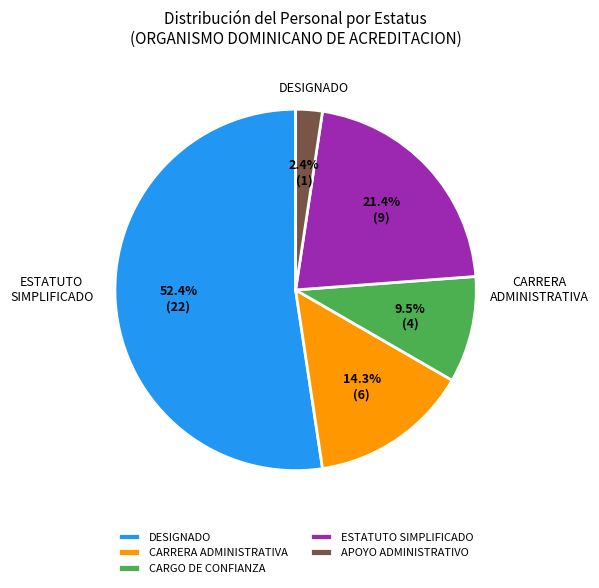

To the nearest percent, what is the difference between the largest and smallest slice percentages?

50%